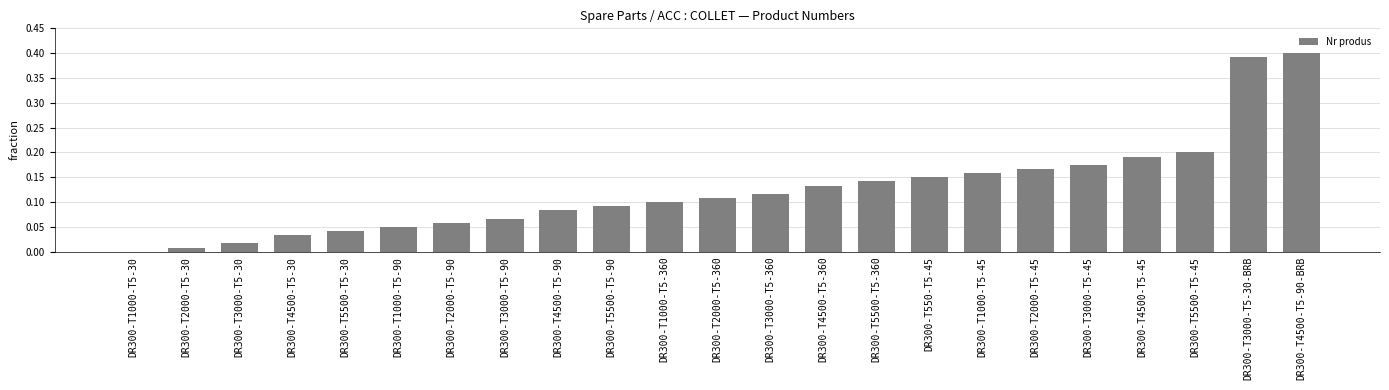

Which has a higher value, DR300-T3000-T5-30-BRB or DR300-T2000-T5-90?

DR300-T3000-T5-30-BRB